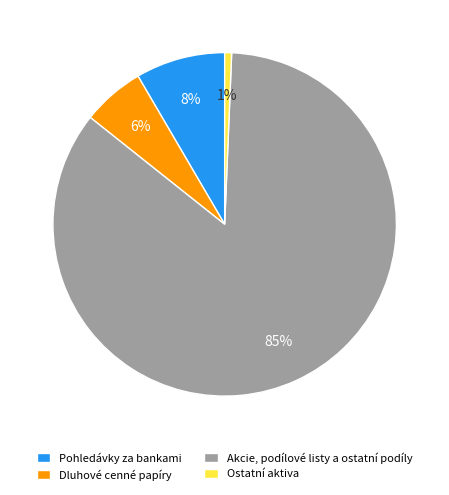

Is it true that Akcie, podílové listy a ostatní podíly is 85% of the pie?

True